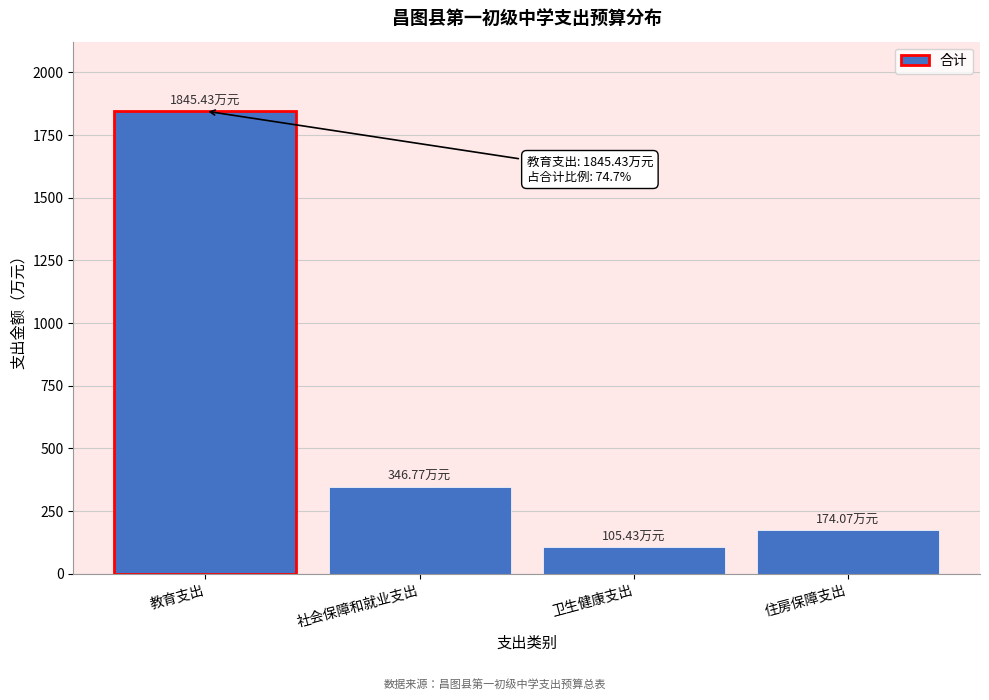

What is the difference between the values at 社会保障和就业支出 and 教育支出?

1498.7